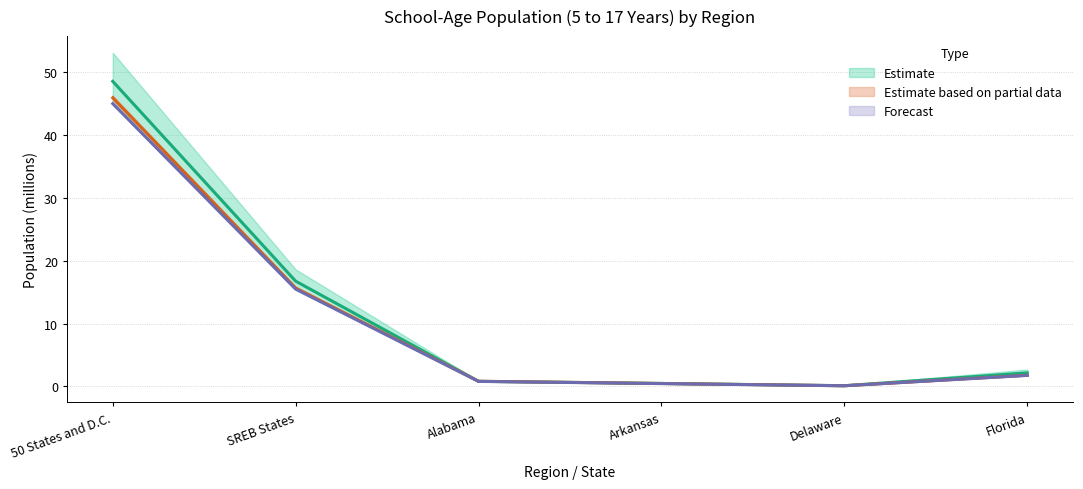

What is the difference between the 2000 values at Delaware and Florida?

1.6